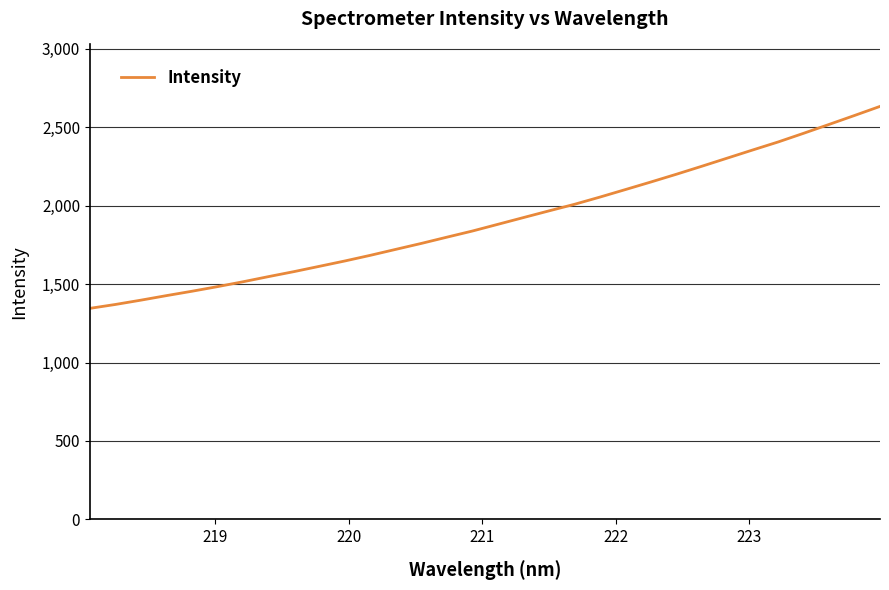

What is the smallest value displayed?

1345.5